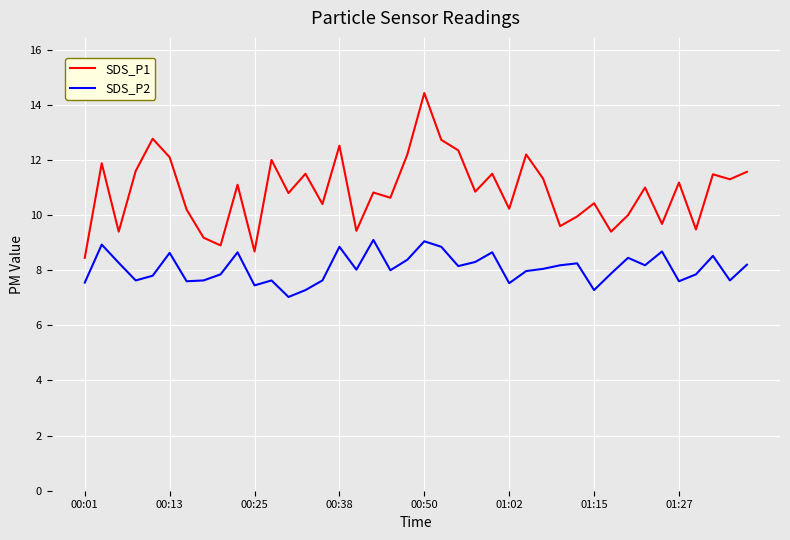

What is the difference between the maximum and minimum values in the SDS_P2 series?

2.1